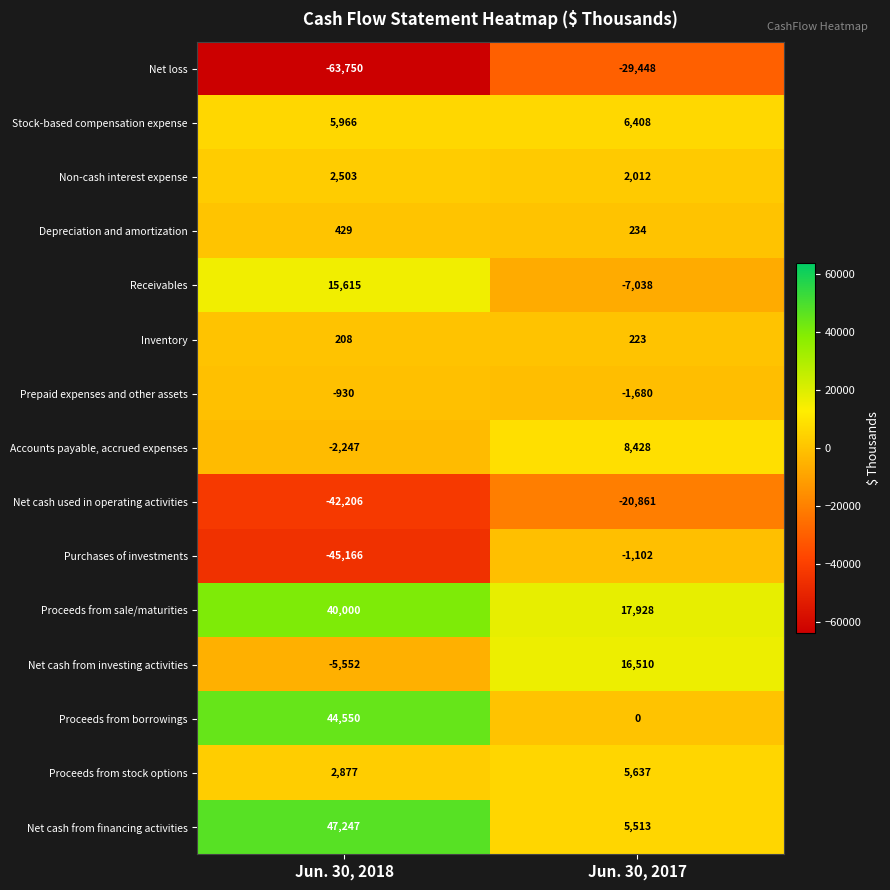

Where is Stock-based compensation expense nearest to the value 6187?

Jun. 30, 2018